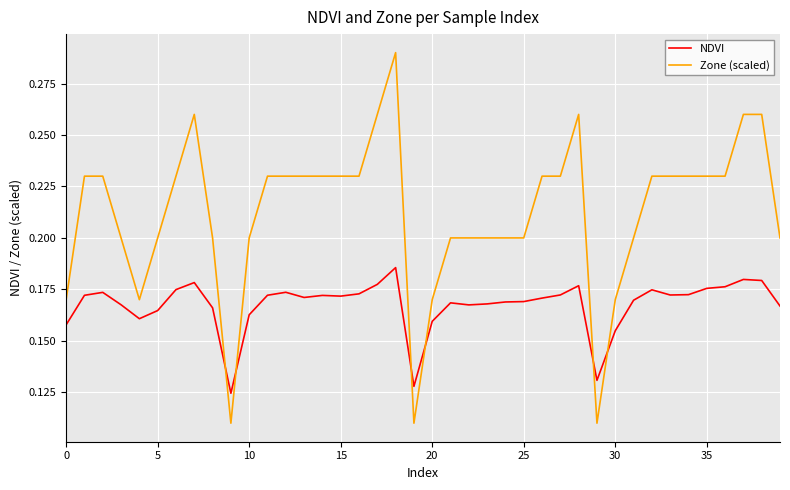

After their last crossing, which series has the higher values: Zone (scaled) or NDVI?

Zone (scaled)